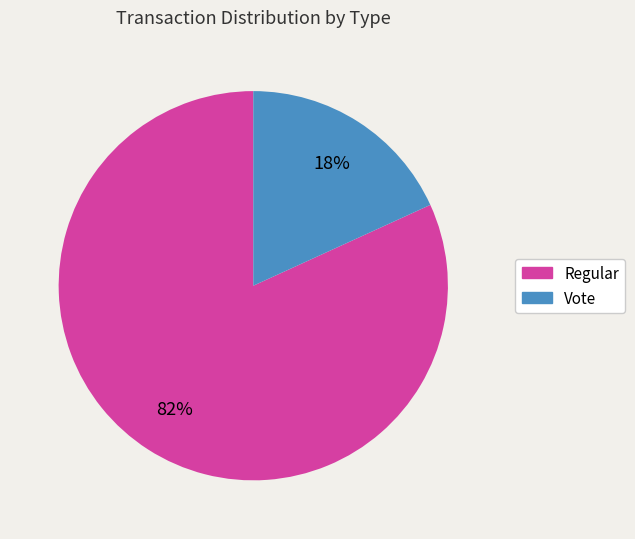

Between Vote and Regular, which is larger?

Regular